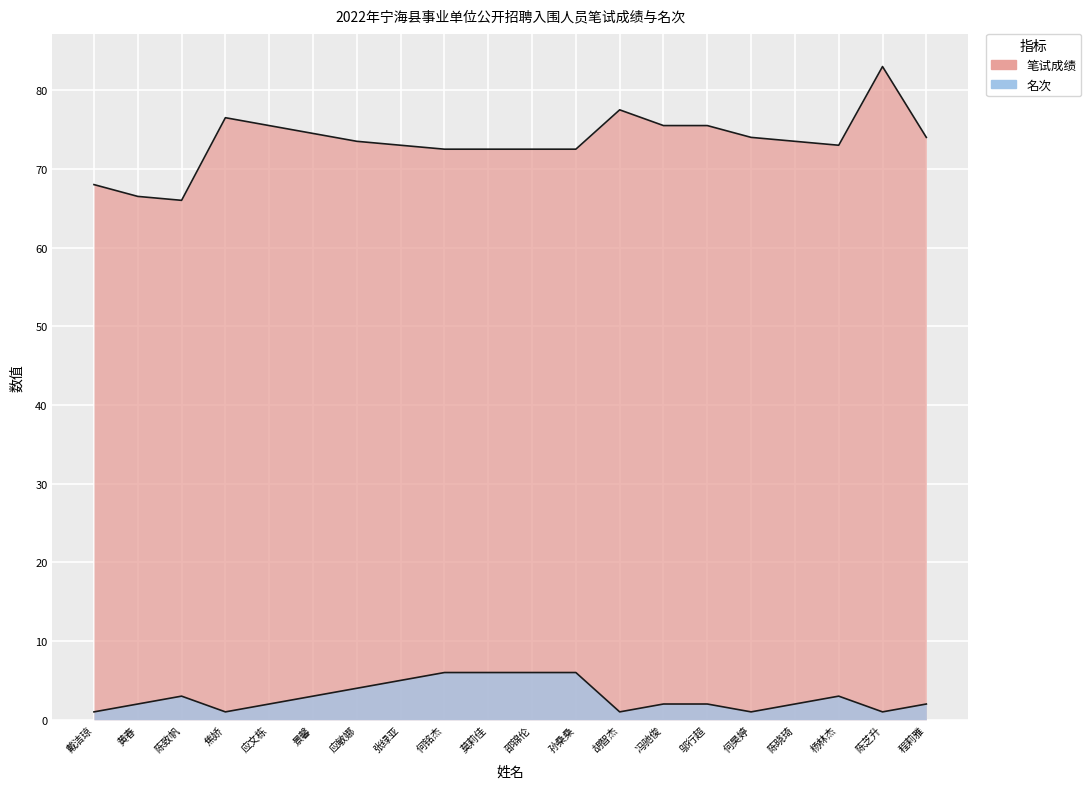

What is the total value across all series at 陈晓琦?

75.5